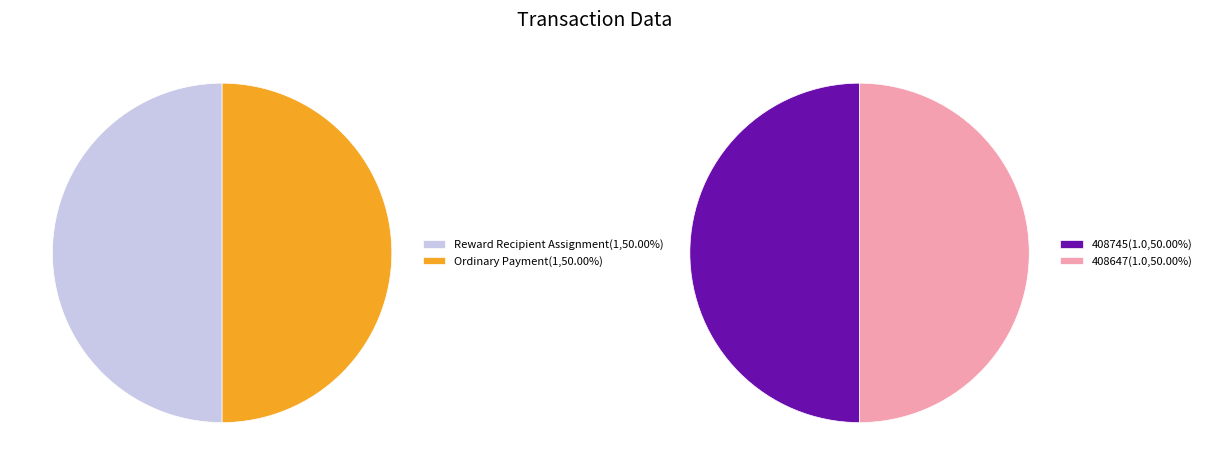

What is the spread (max minus min) of values at 408745?

1